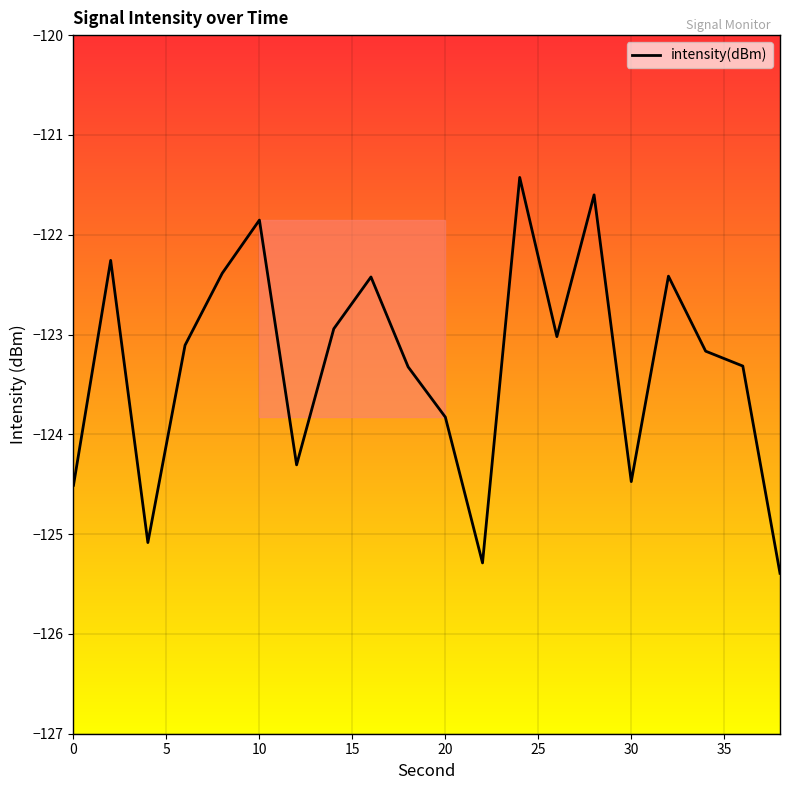

What is the difference between the maximum and minimum values?

4.0